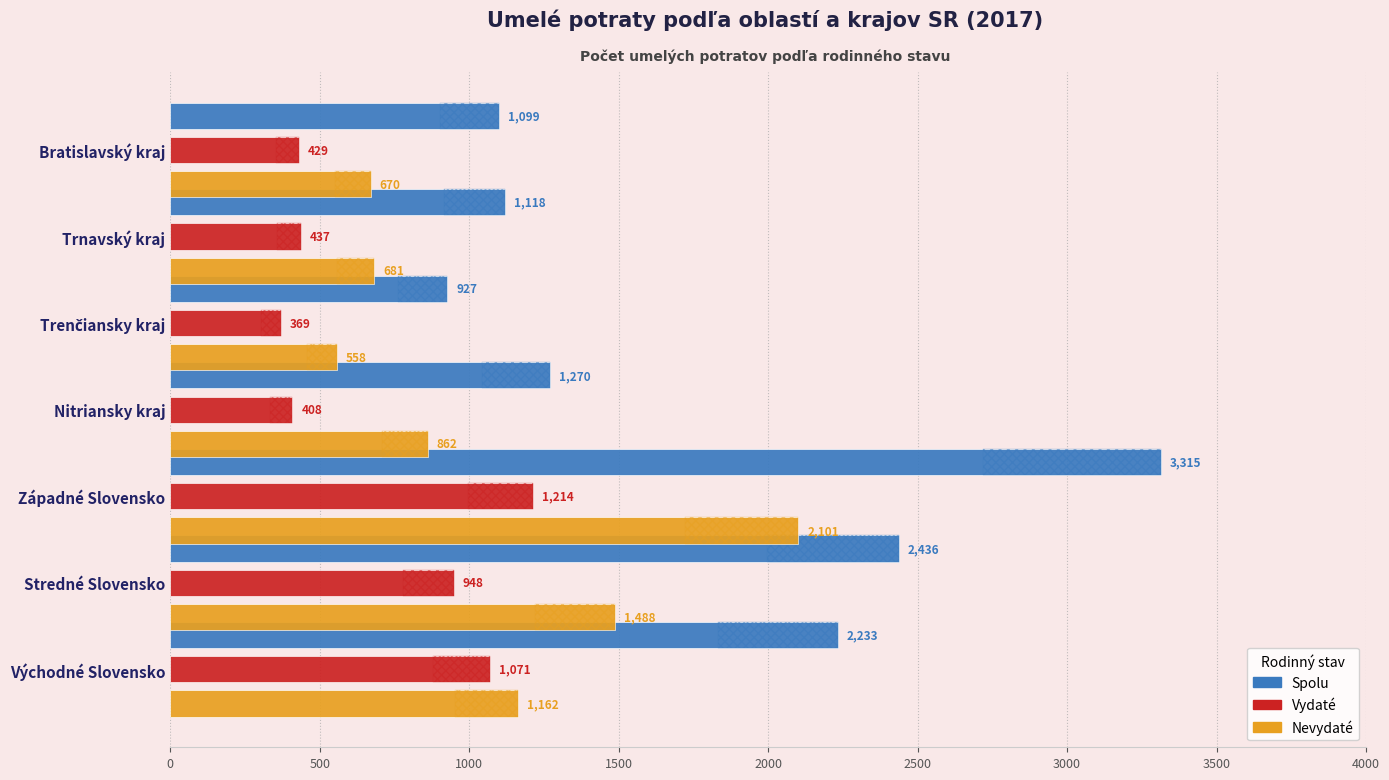

Which series has the largest total across all categories?

Spolu